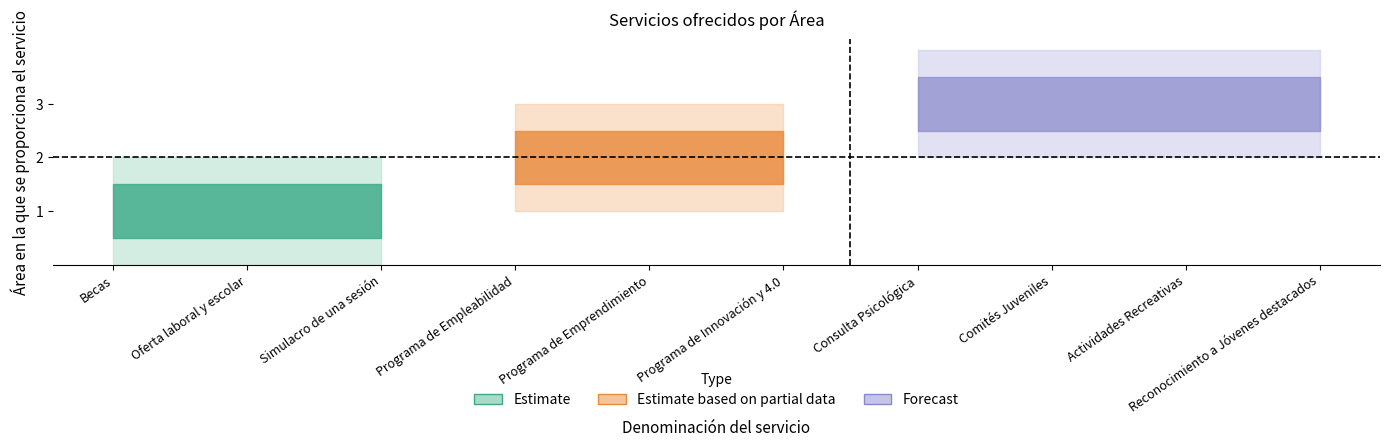

What is the change in value from Programa de Innovación y 4.0 to Consulta Psicológica?

+1